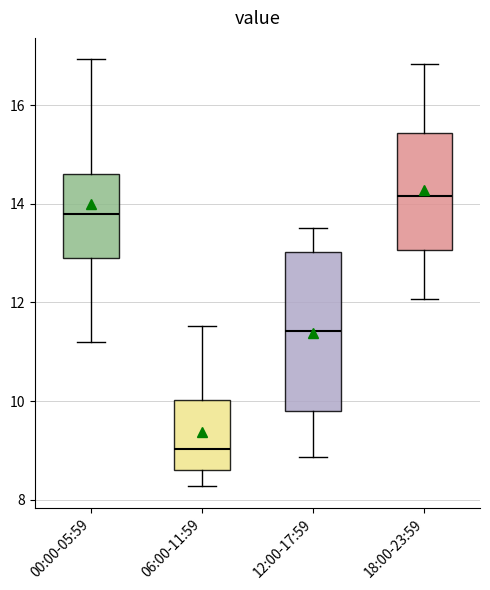

Where does the median line of the box for 00:00-05:59 sit on the y-axis? The values are not printed on the chart, so give them approximately, as read against the axis.

13.8